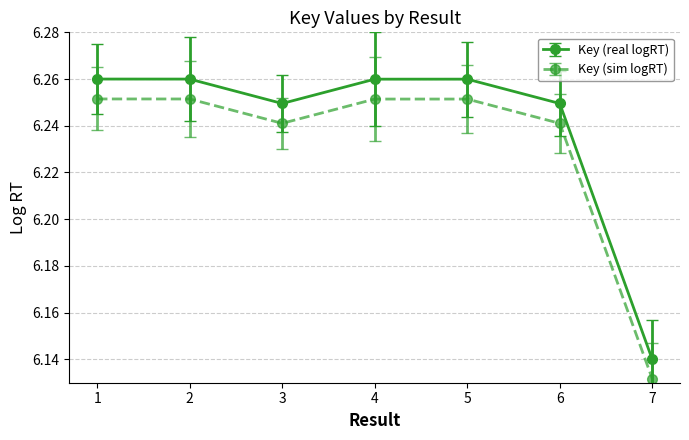

The Key (sim logRT) series shows 8.9 at 5. True or false?

False